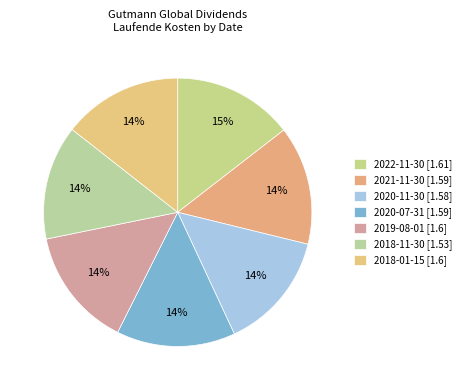

To the nearest percent, what is the average slice percentage?

14%